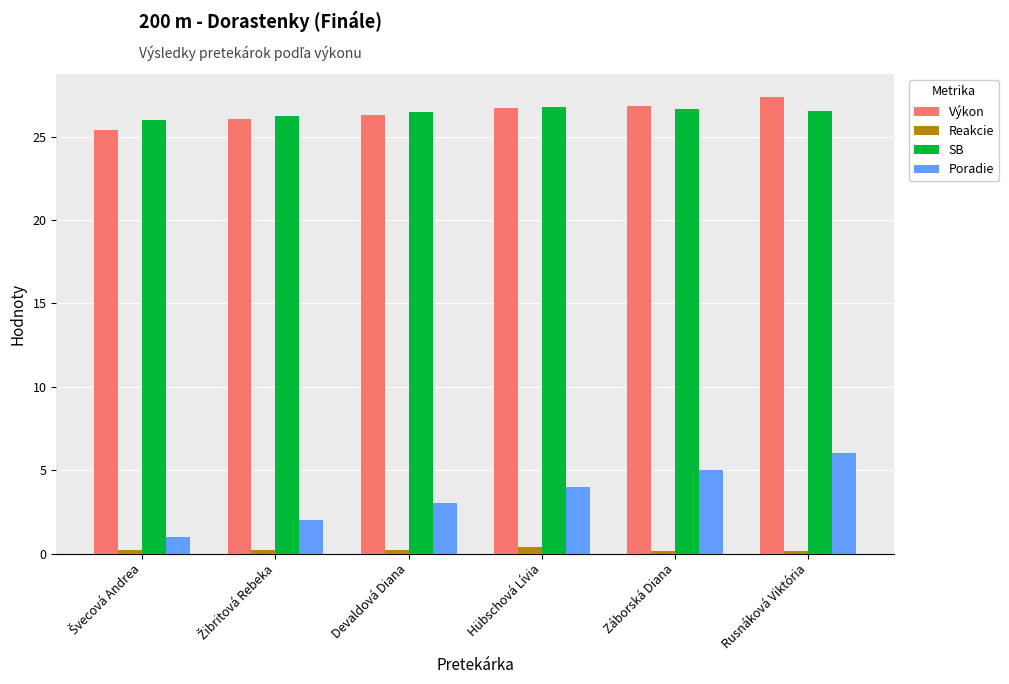

What are all the series names shown in the legend?

Výkon, Reakcie, SB, Poradie